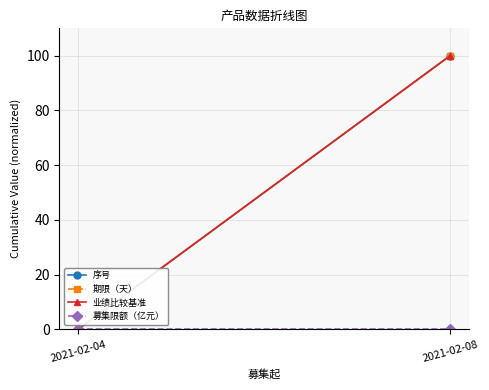

At which category does the chart reach its peak across all series?

2021-02-08